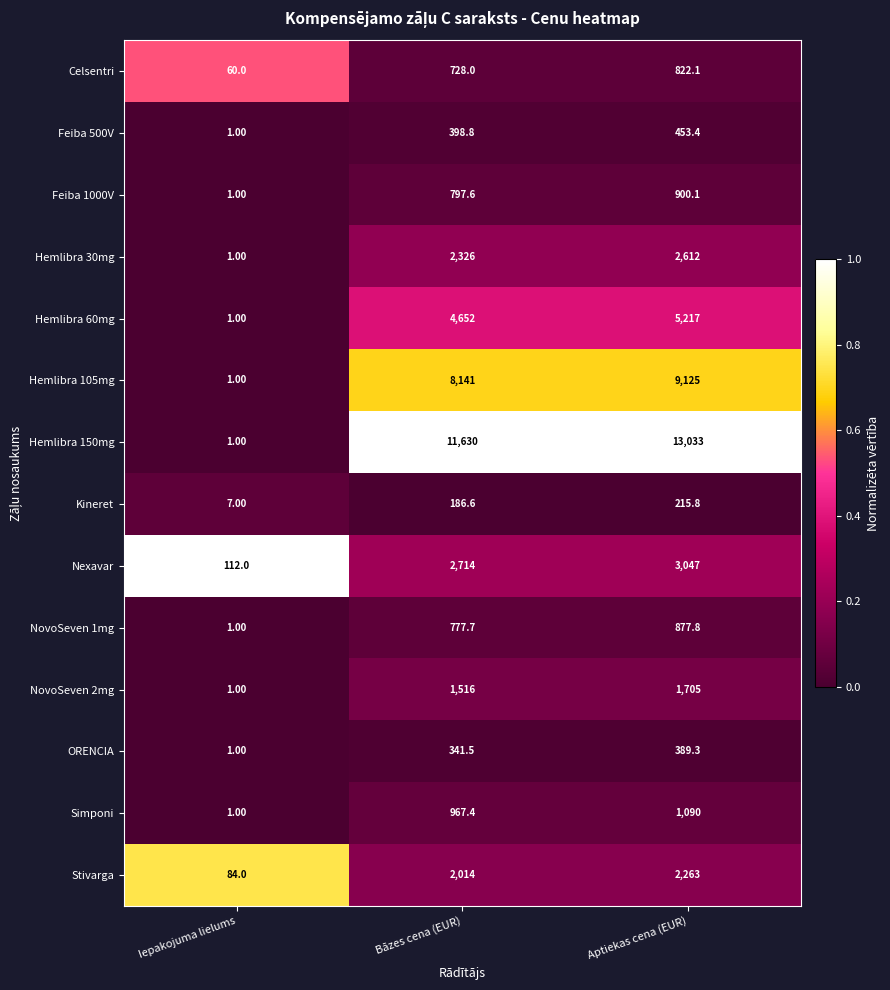

Which label corresponds to the largest value in the chart?

Aptiekas cena (EUR)